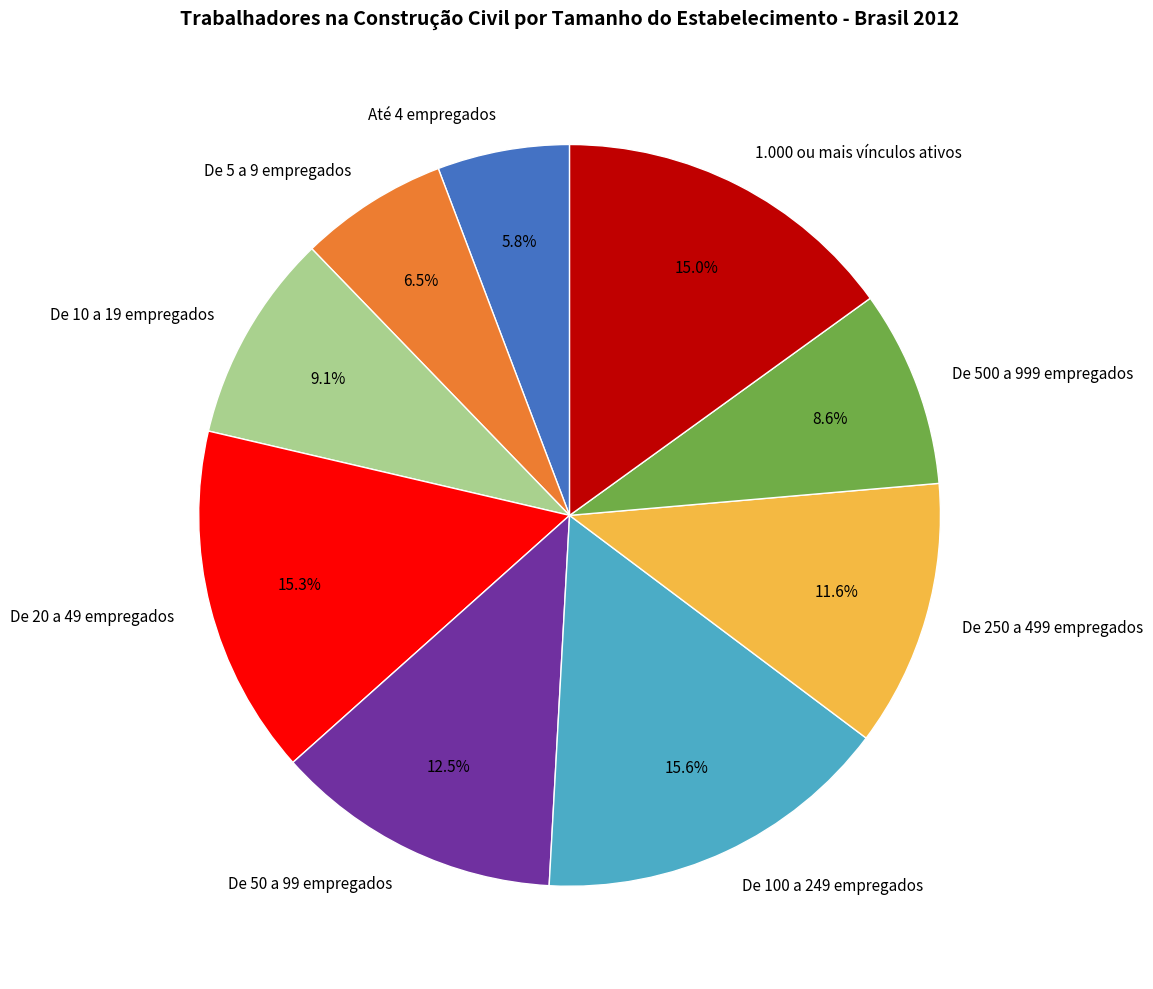

To the nearest percent, what is the difference between the largest and smallest slice percentages?

10%